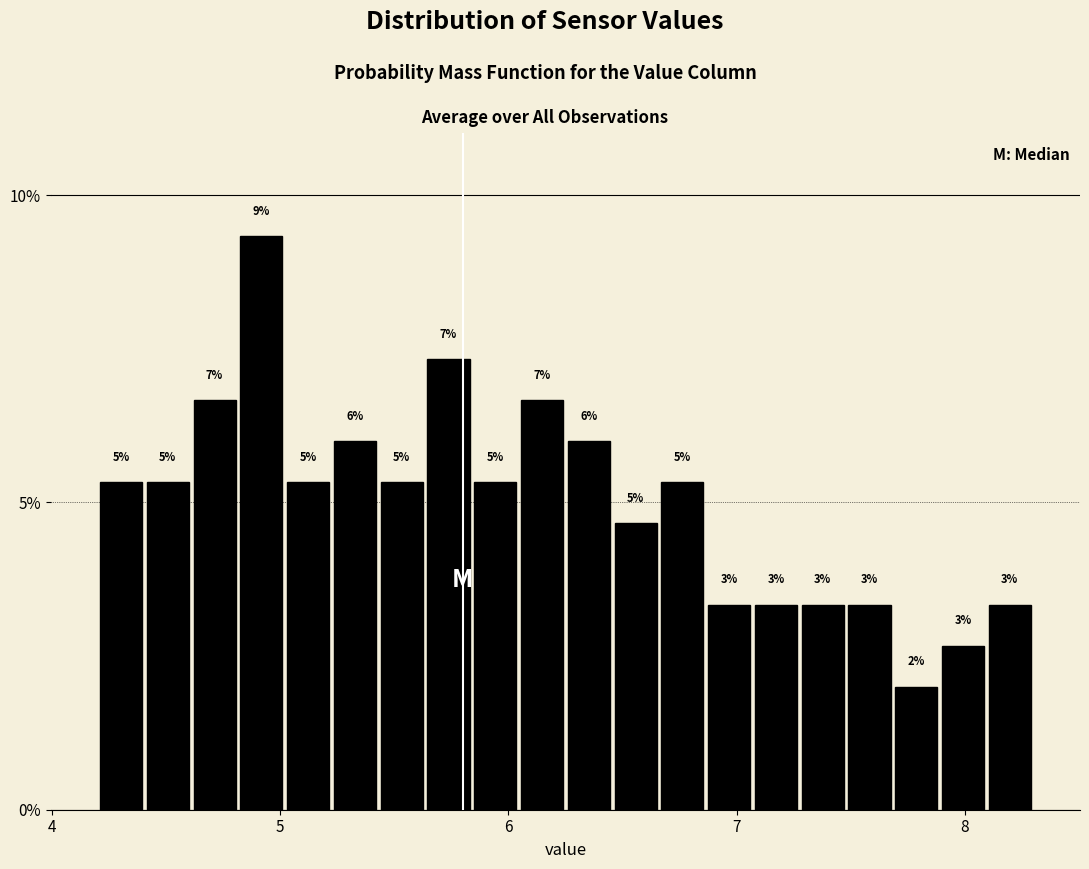

Around what value on the x-axis is the tallest bar? Give the approximate position of its centre, as read against the axis.

4.9